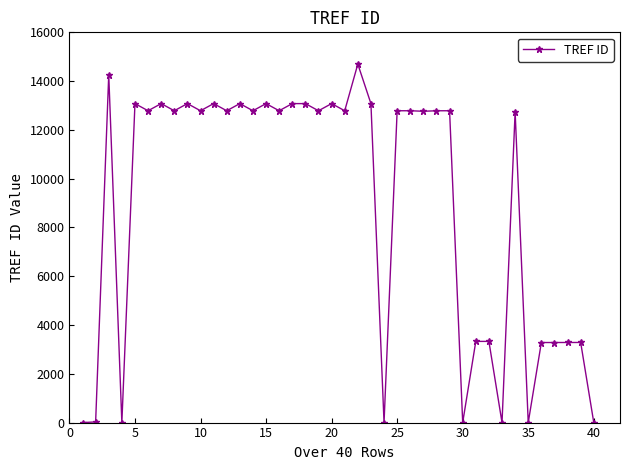

What is the maximum value shown in the chart?

14698